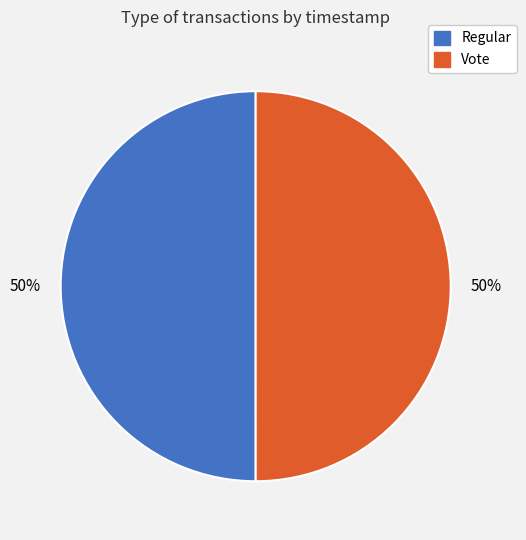

To the nearest percent, what portion does Regular represent?

50%